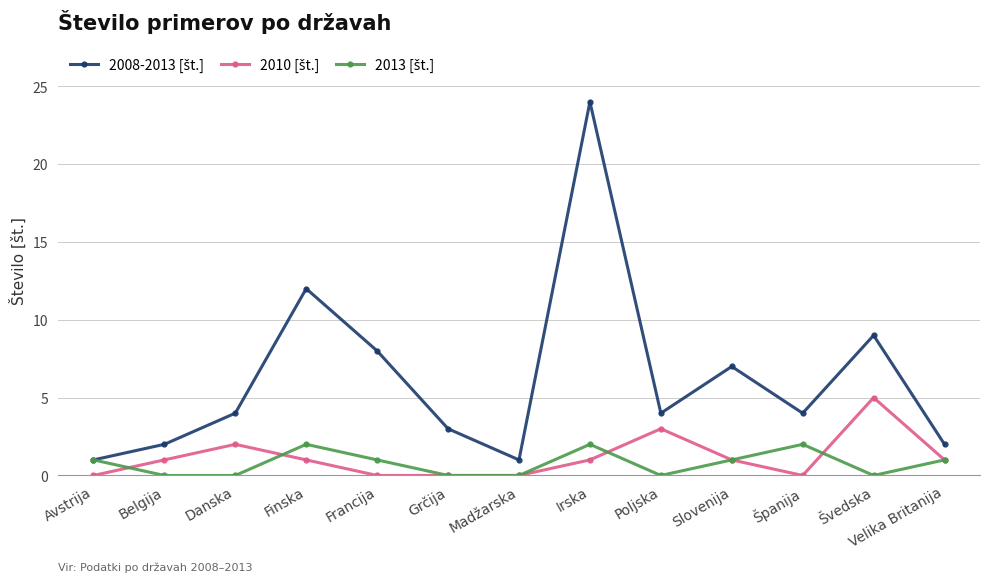

What is the spread (max minus min) of values at Danska?

4